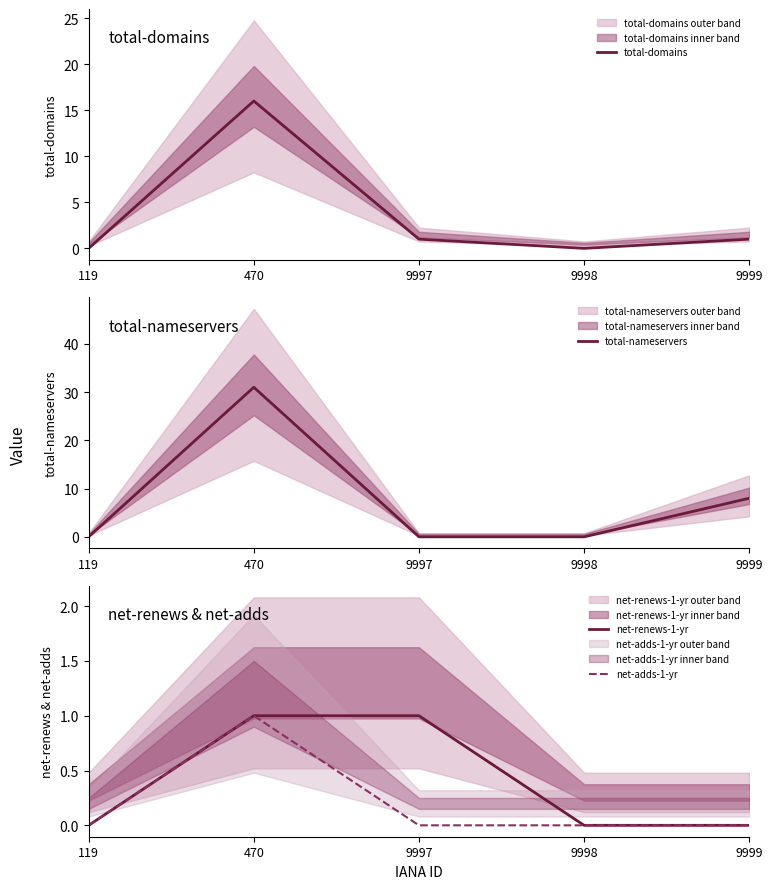

Which series changed the most between 9998 and 9999?

total-nameservers